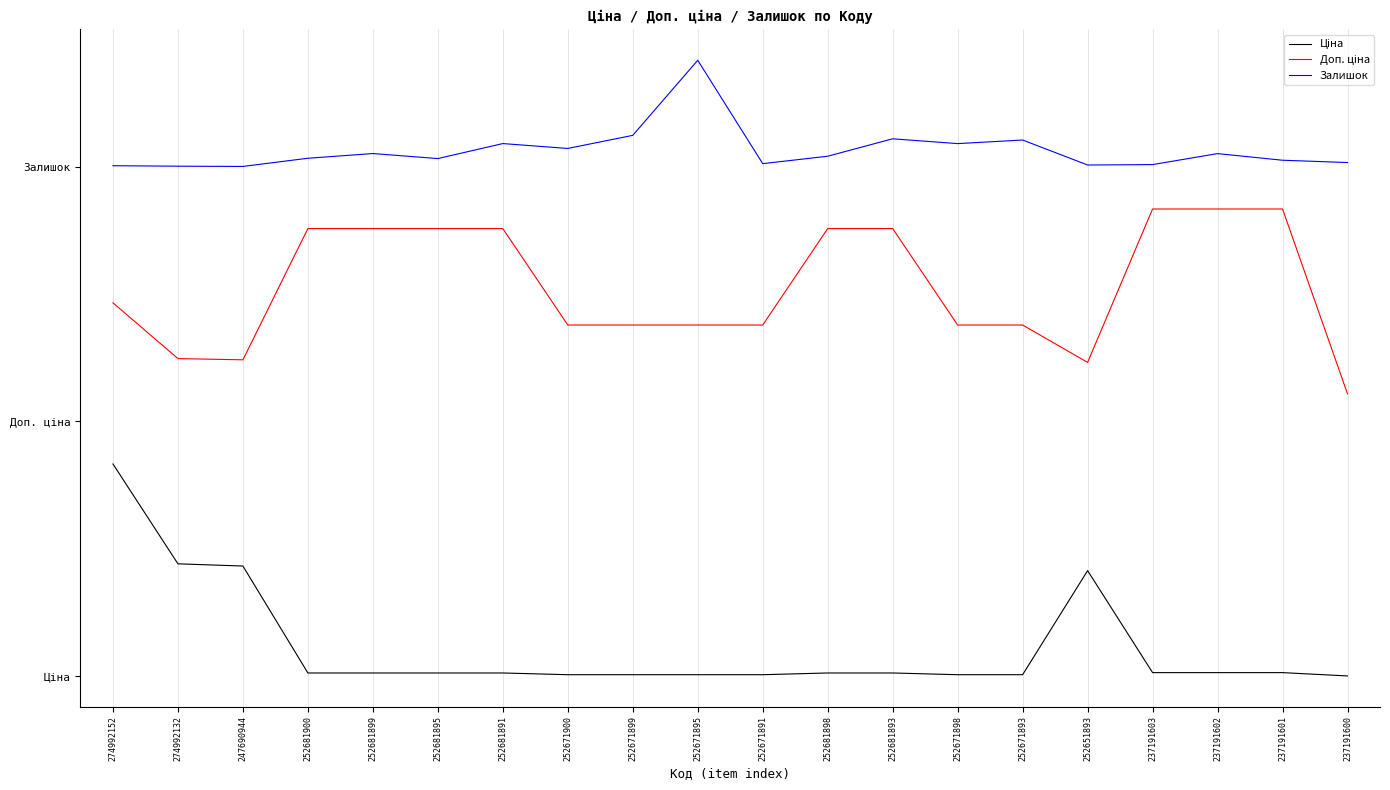

List the labels in order of Ціна value, largest first.

274992152, 274992132, 247690944, 252651893, 237191603, 237191602, 237191601, 252681900, 252681899, 252681895, 252681891, 252681898, 252681893, 252671900, 252671899, 252671895, 252671891, 252671898, 252671893, 237191600